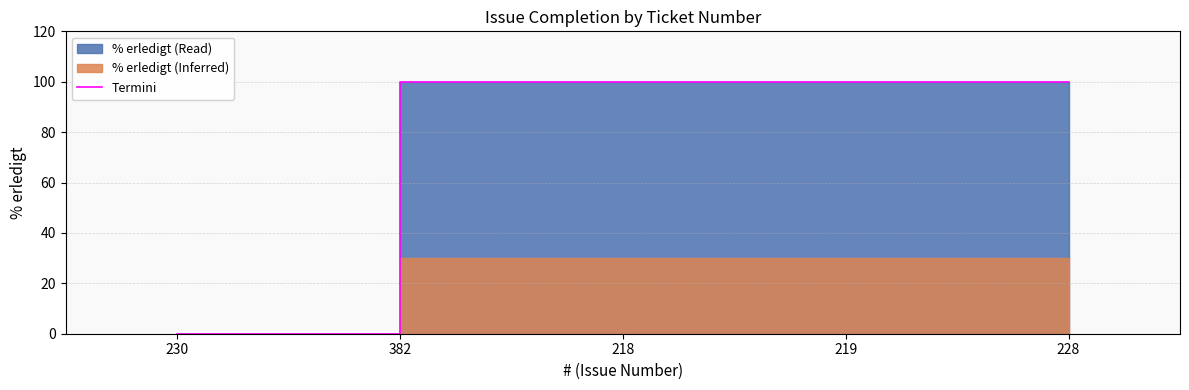

What value does the data have at 219, to the nearest 50?

100